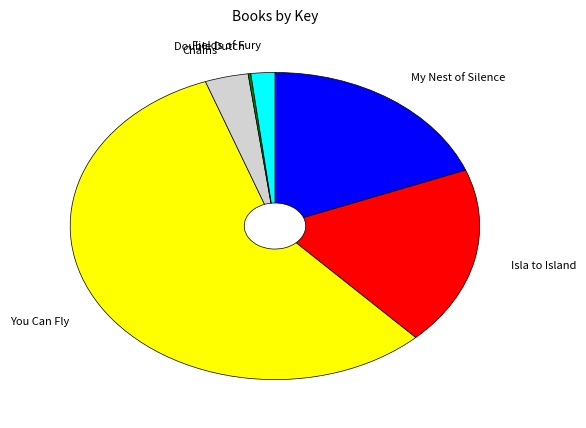

Is the sum of Chains and My Nest of Silence greater than half?

No